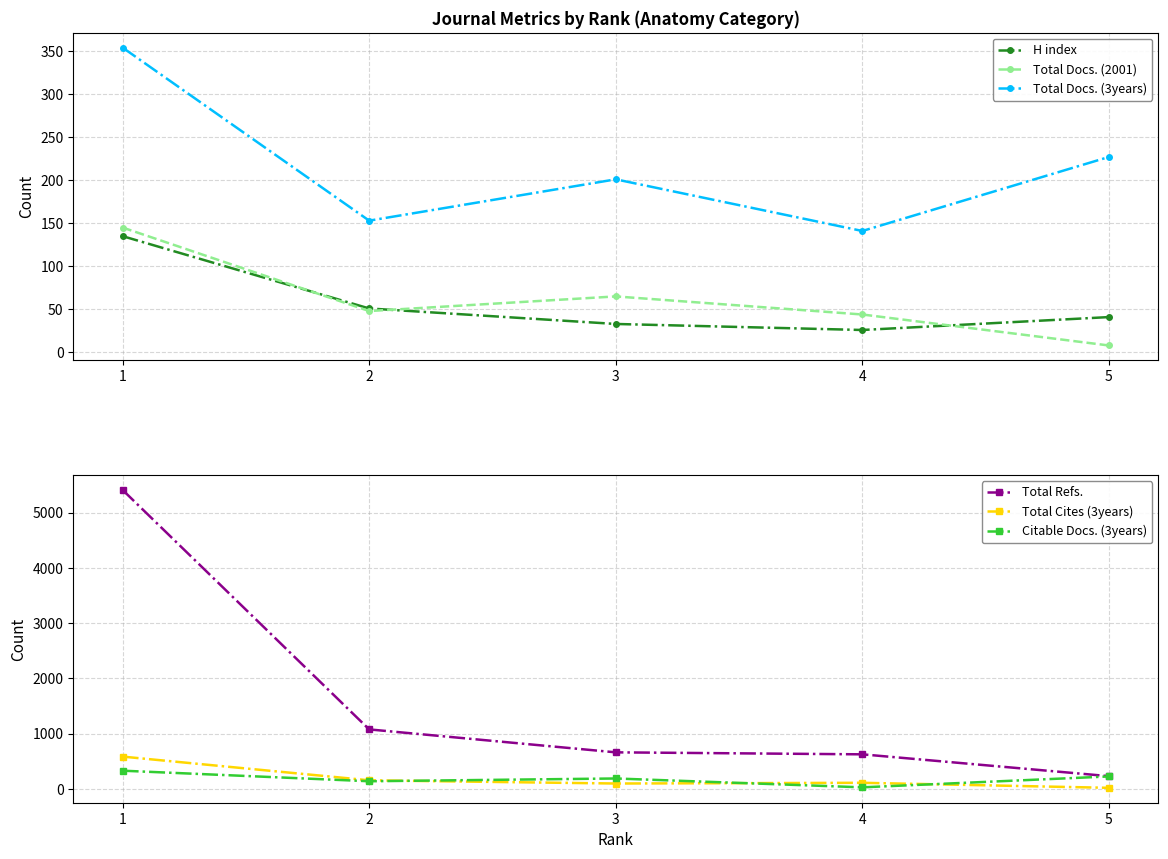

Reading left to right, list all the values displayed in this chart.

H index: 1=135	2=51	3=33	4=26	5=41
Total Docs. (2001): 1=145	2=48	3=65	4=44	5=8
Total Docs. (3years): 1=354	2=153	3=201	4=141	5=227
Total Refs.: 1=5410	2=1078	3=663	4=627	5=232
Total Cites (3years): 1=586	2=157	3=99	4=112	5=21
Citable Docs. (3years): 1=331	2=140	3=190	4=30	5=227